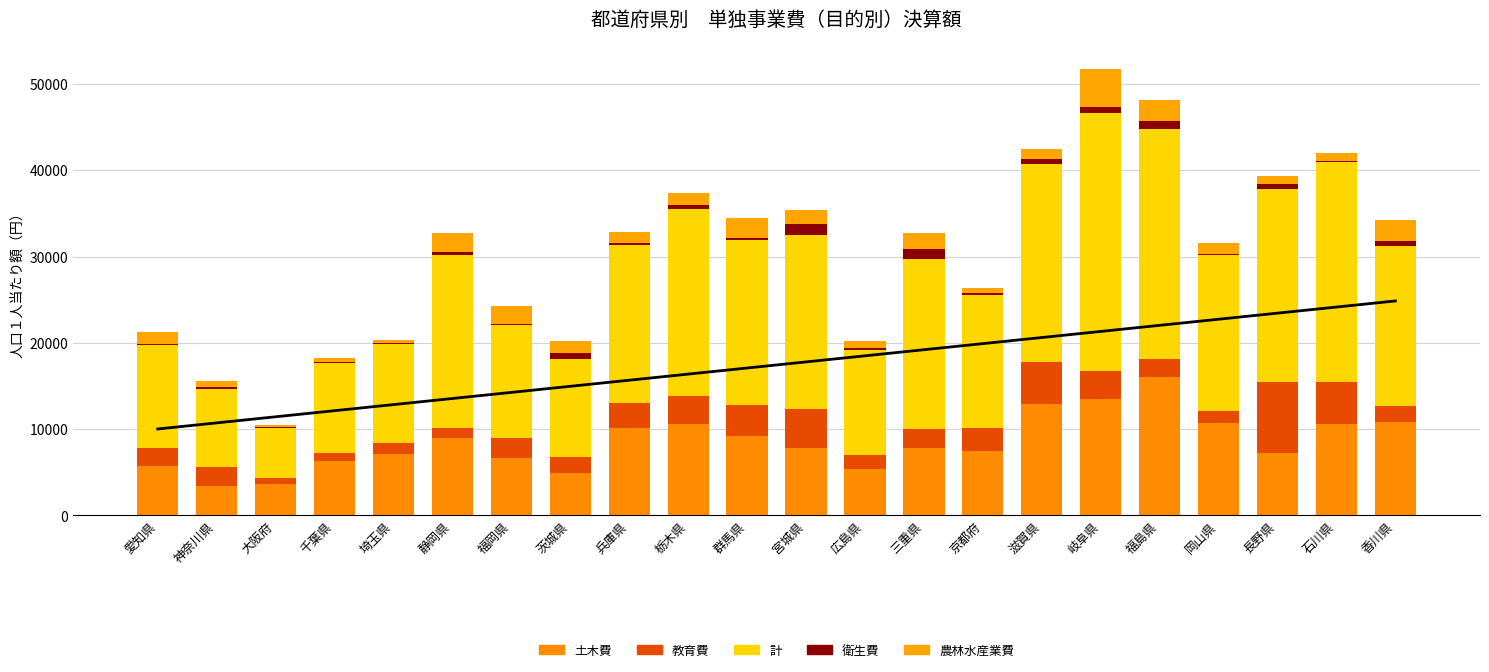

Is it true that 計 equals 32690 at 静岡県?

False